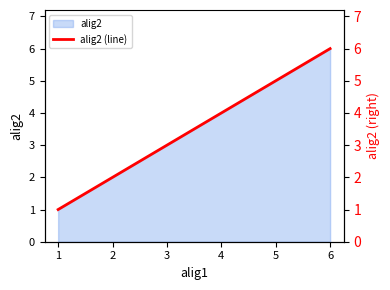

What is the difference between the values at 1 and 4?

3